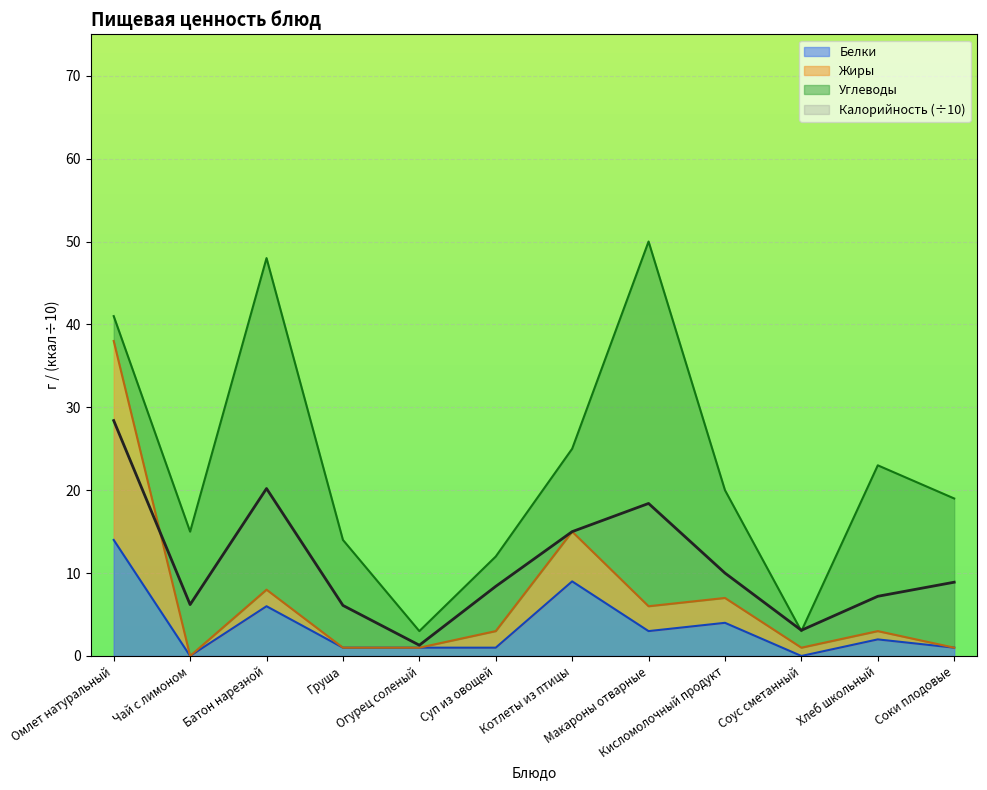

List the labels in order of Калорийность value, largest first.

Омлет натуральный, Батон нарезной, Макароны отварные, Котлеты из птицы, Кисломолочный продукт, Соки плодовые, Суп из овощей, Хлеб школьный, Чай с лимоном, Груша, Соус сметанный, Огурец соленый